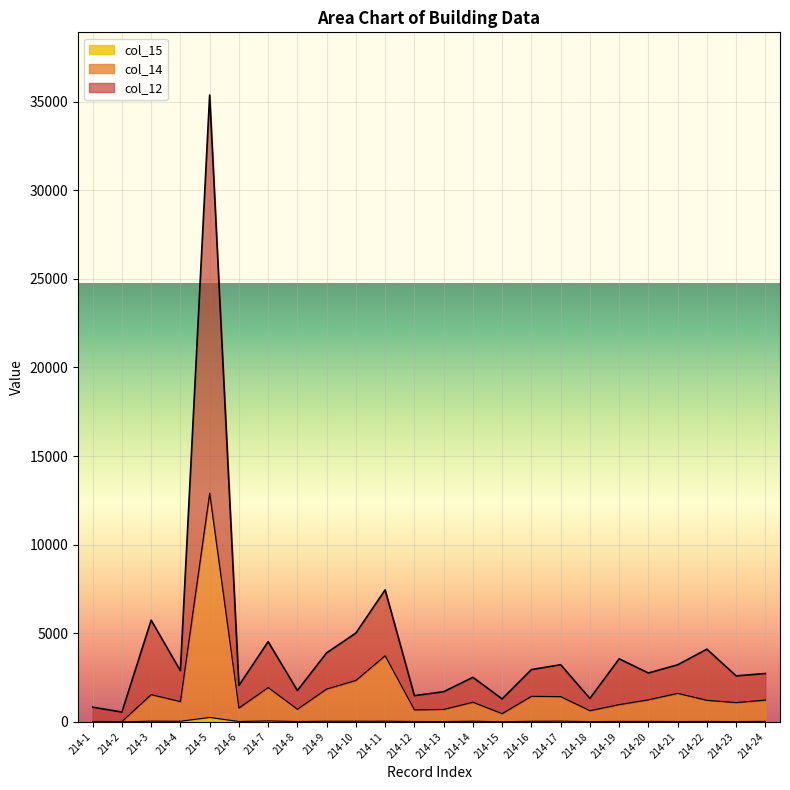

Which series has the widest spread of values?

col_12